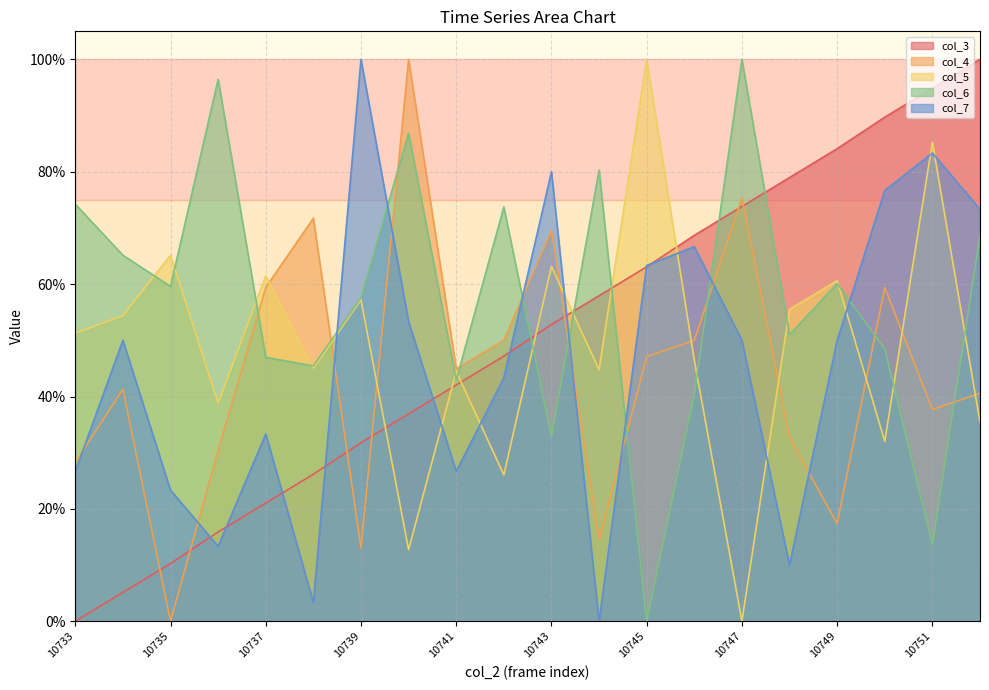

What is the sum of all col_3 values?

1000.5